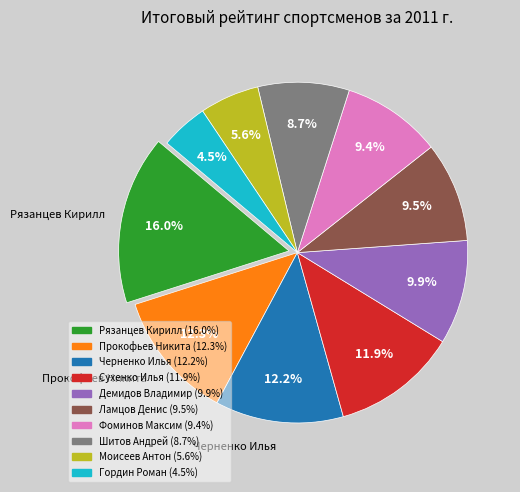

Does Моисеев Антон represent more than half of the total?

No